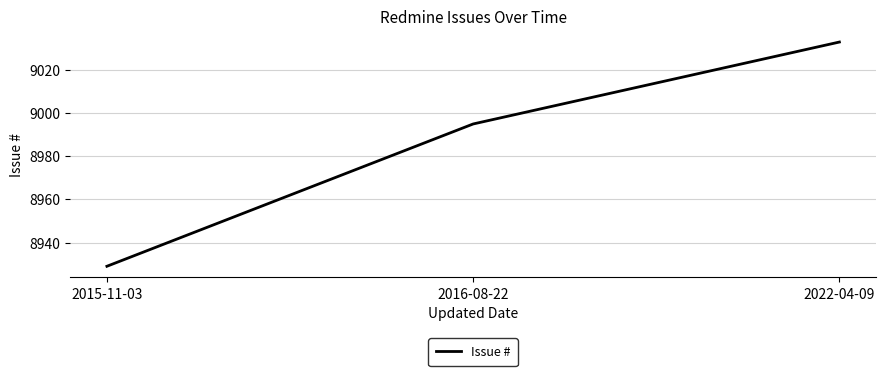

How many values are between 8929 and 9033?

3